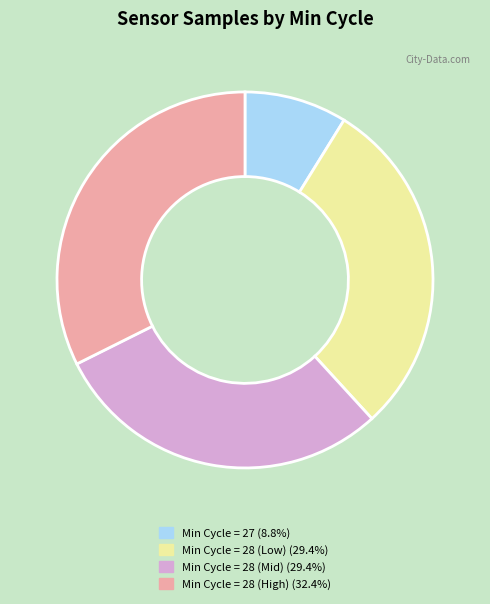

Is there any slice that represents more than half of the pie?

No